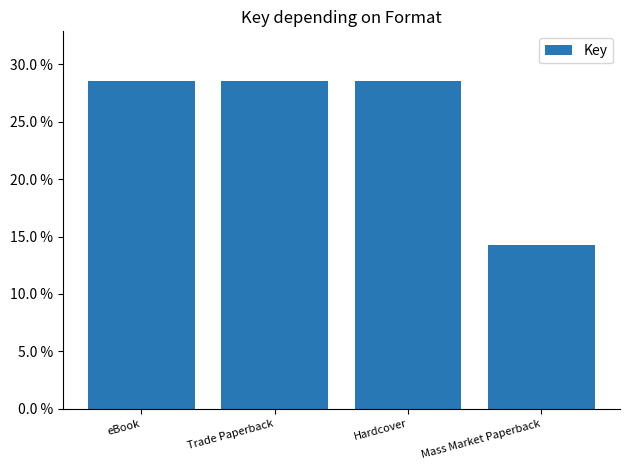

What position from the left is eBook?

1